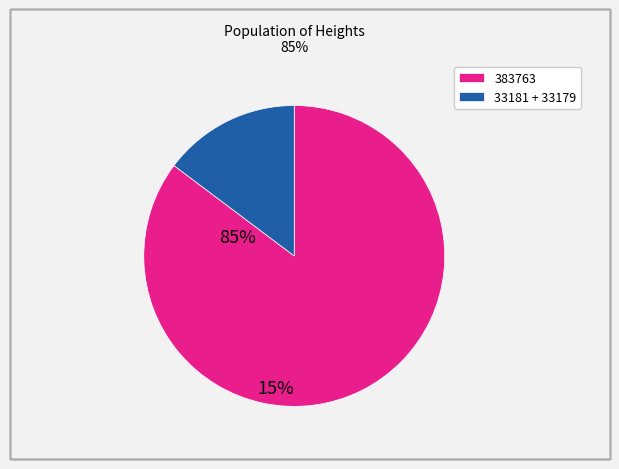

Is there any slice that represents more than half of the pie?

Yes